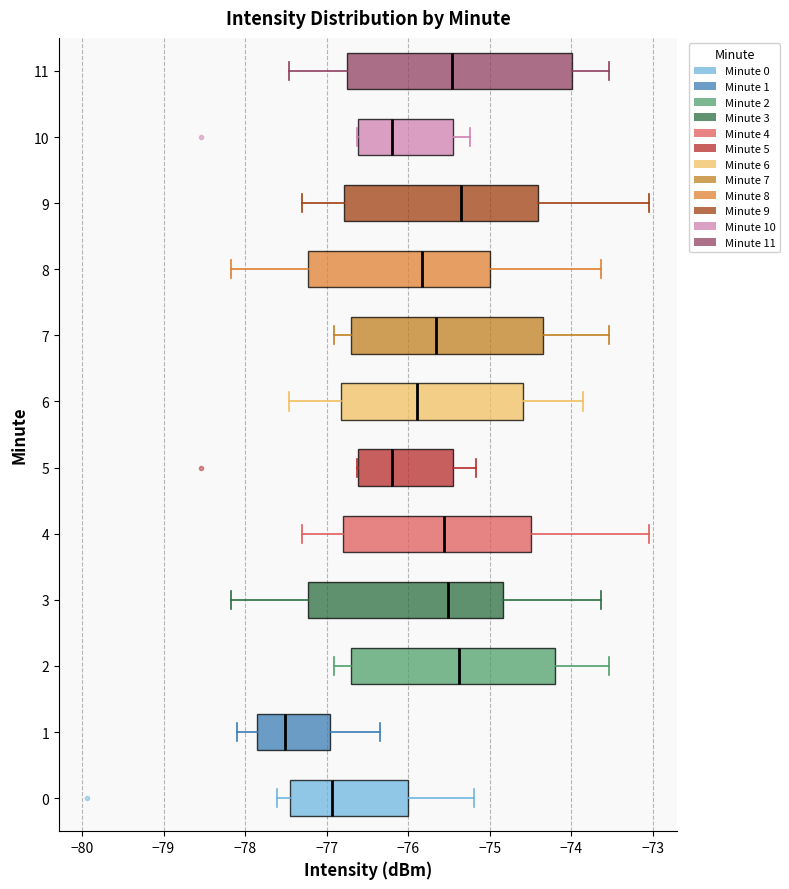

Which box has the furthest to the left median line?

1